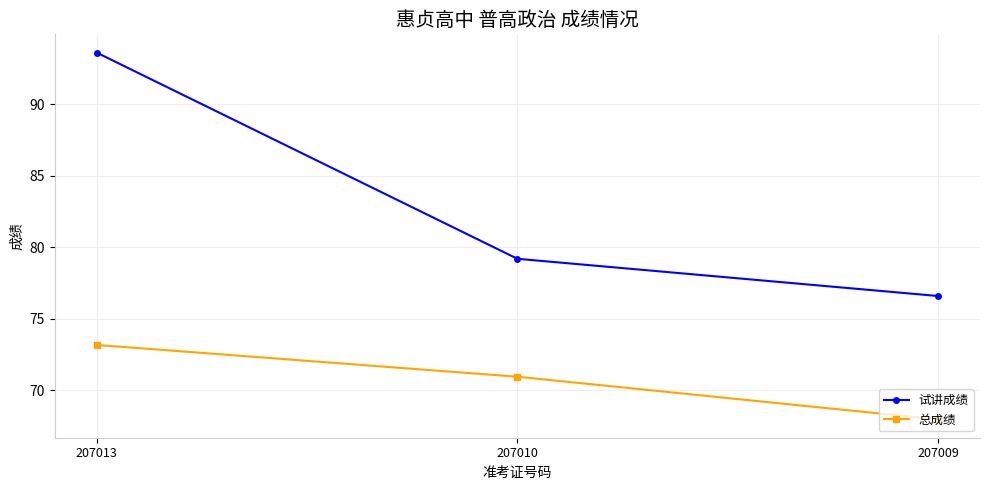

What is the spread (max minus min) of values at 207010?

8.2